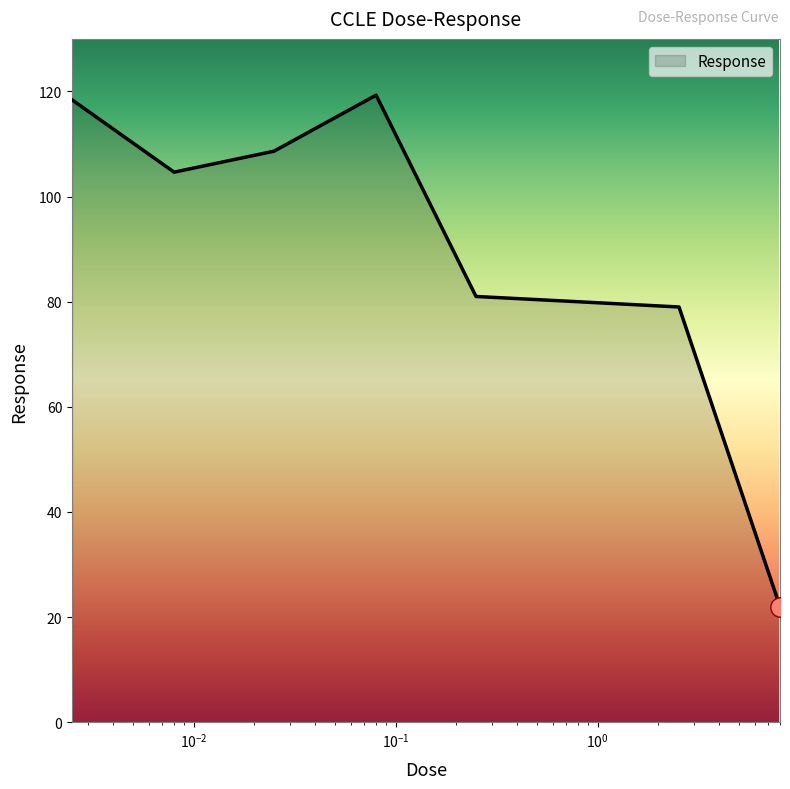

What is the minimum value shown in the chart?

22.0